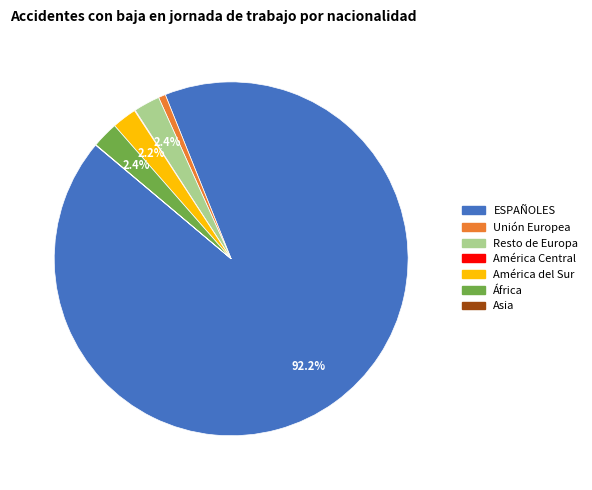

What is the largest slice in the pie chart?

ESPAÑOLES